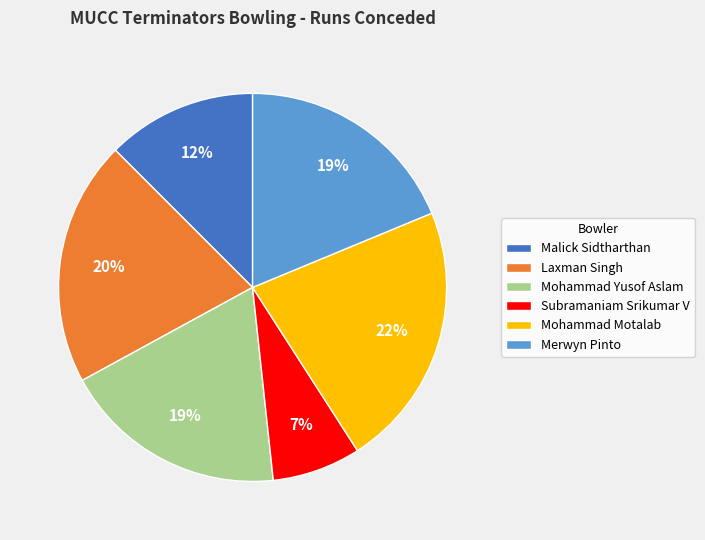

Is it true that Malick Sidtharthan is 12% of the pie?

True